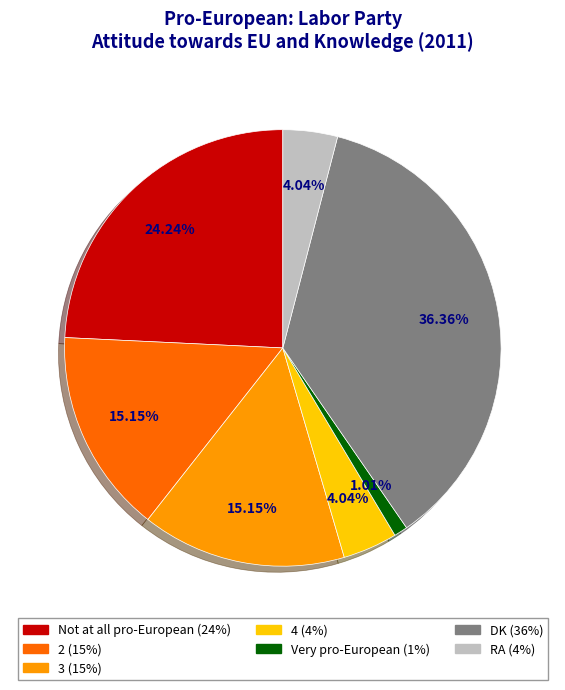

How many slices are in this pie chart?

7